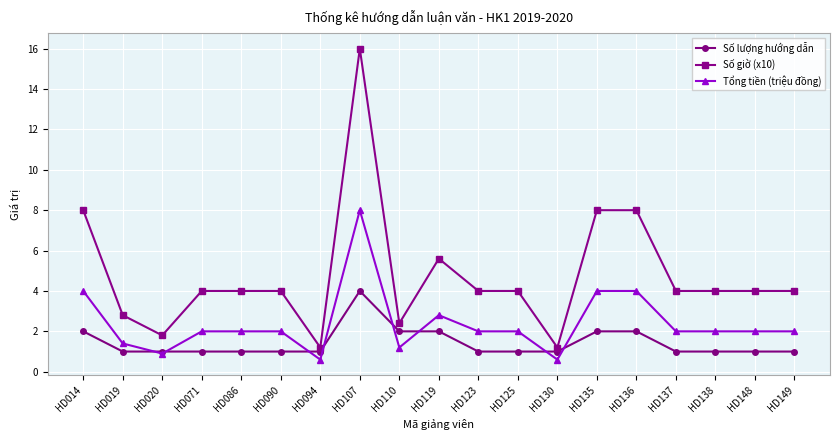

What is the total value across all series at HD123?

7.0